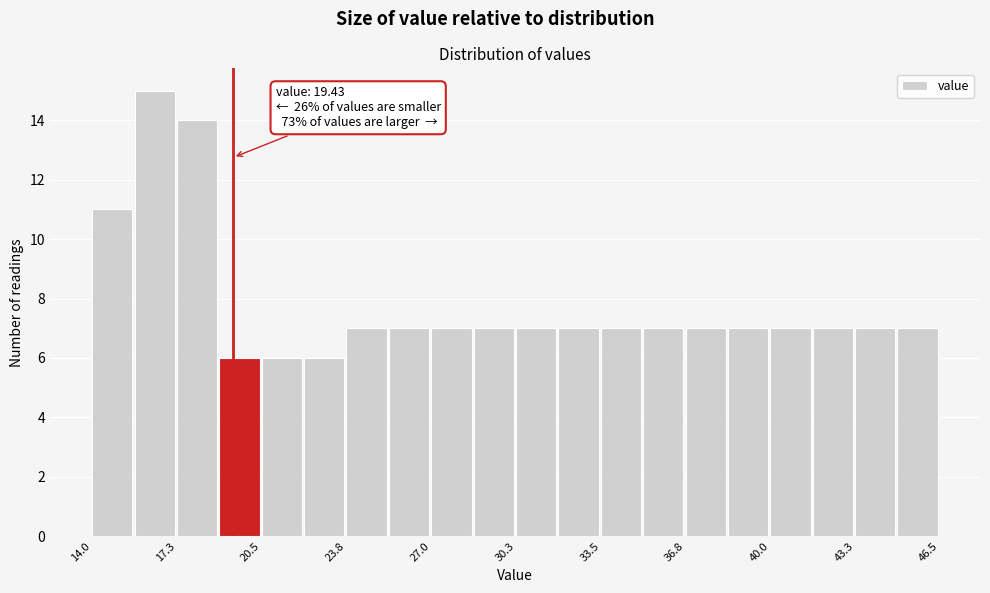

Read against the x-axis, roughly where is the centre of the tallest bar?

16.5